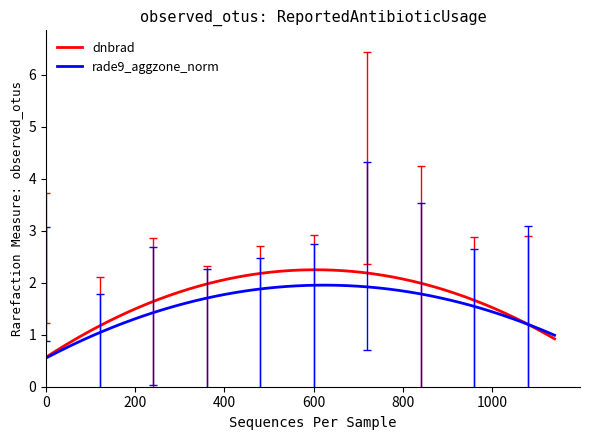

What is the minimum value shown in the chart?

0.6